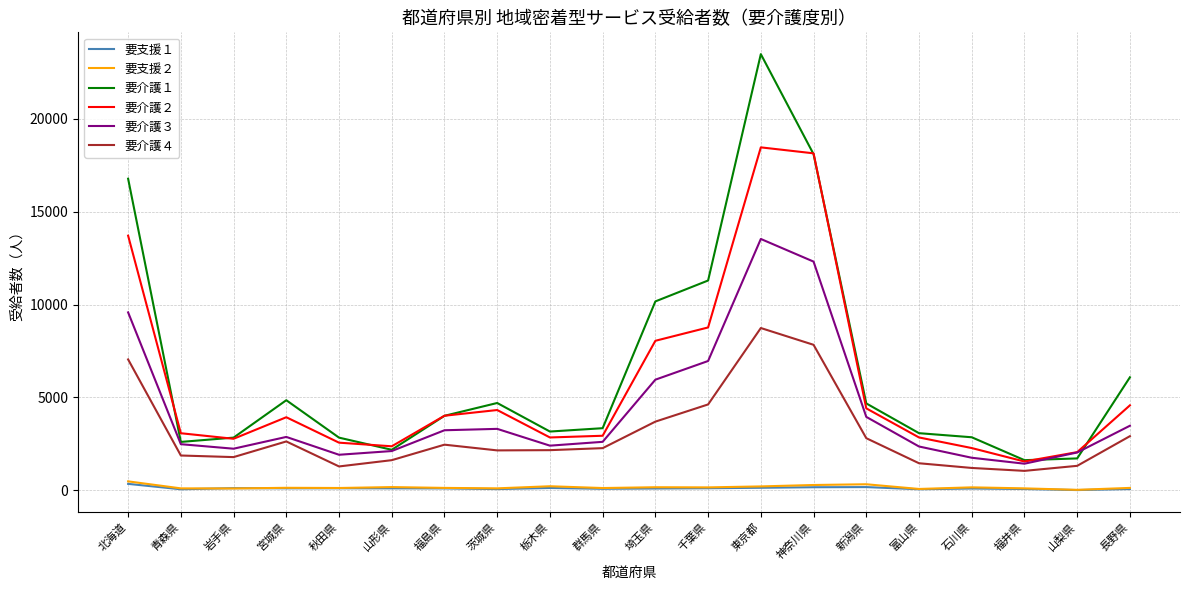

True or false: 要介護４ has a value of 11764 at 神奈川県.

False